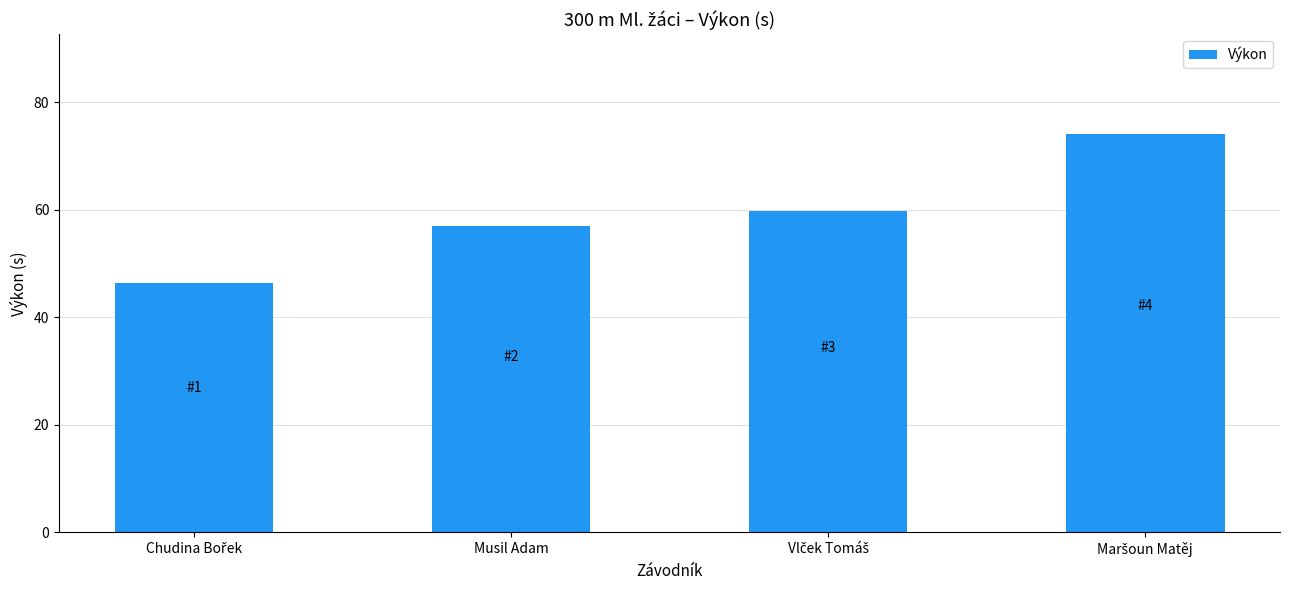

What is the smallest value displayed?

46.4